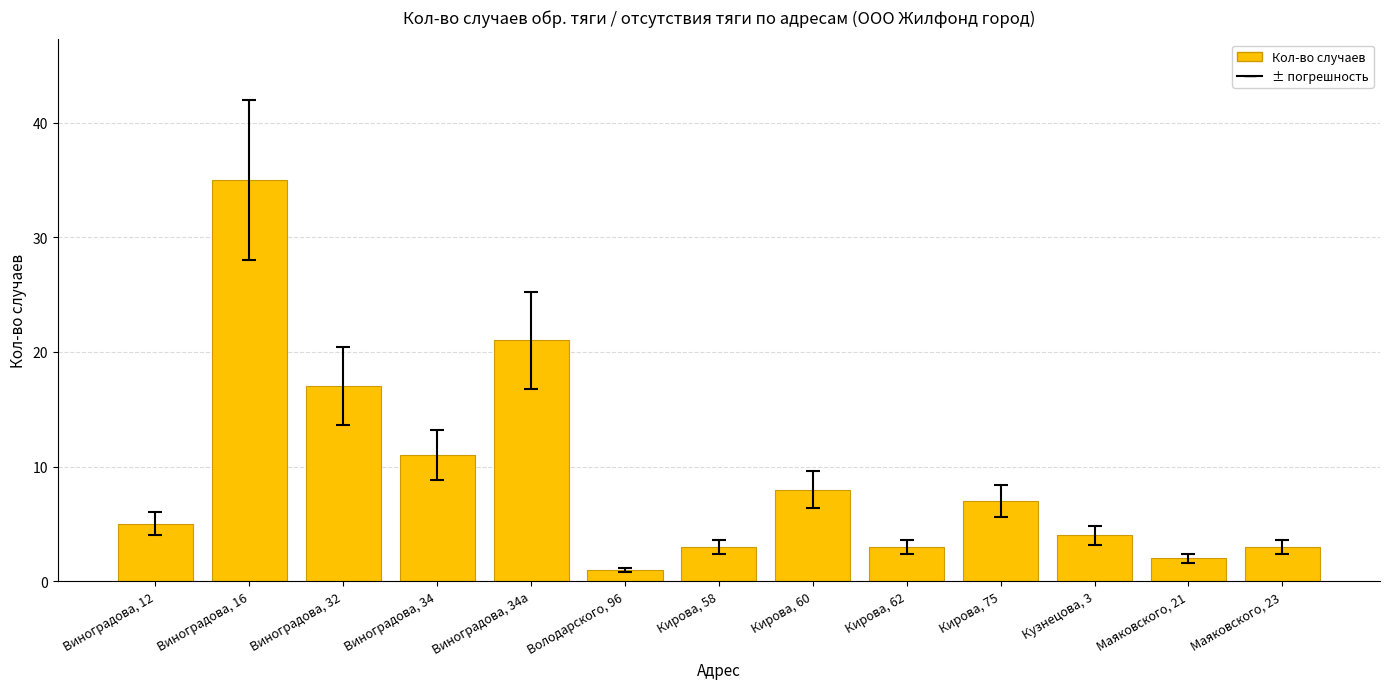

What is the sum of all values?

120